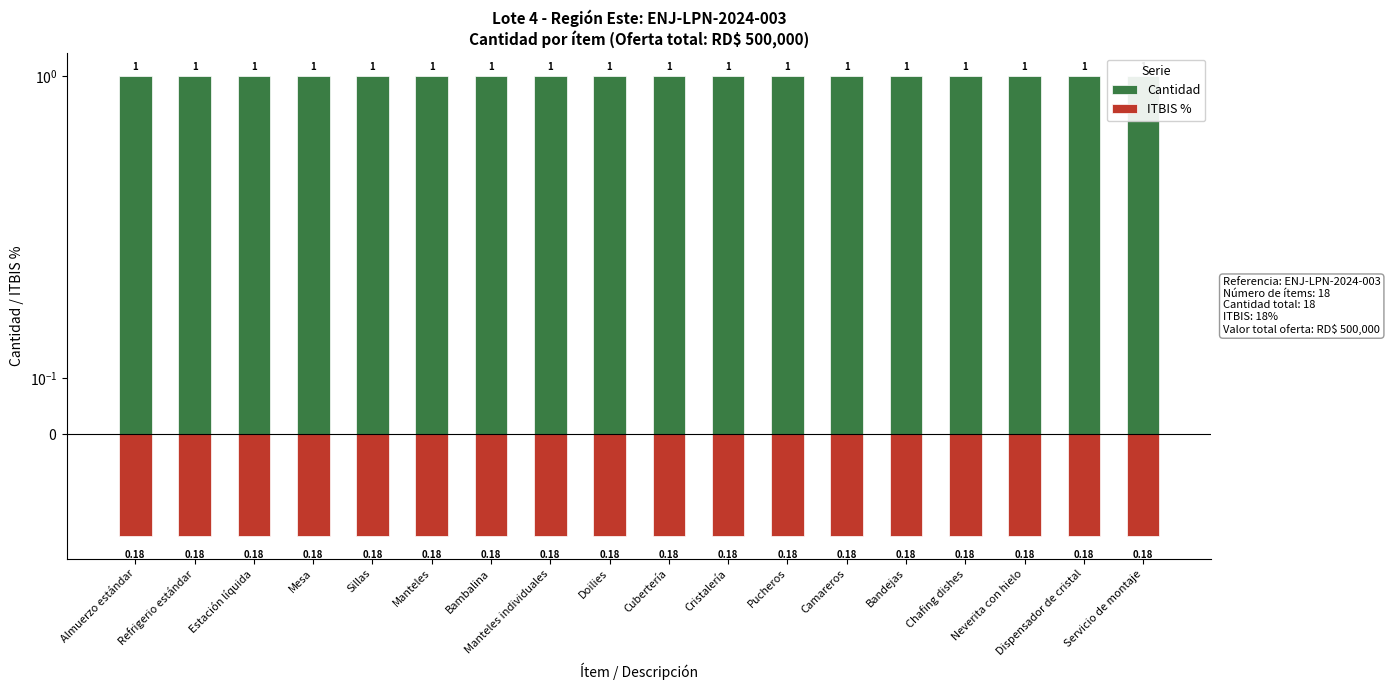

Where is Cantidad nearest to the value 1?

Almuerzo estándar